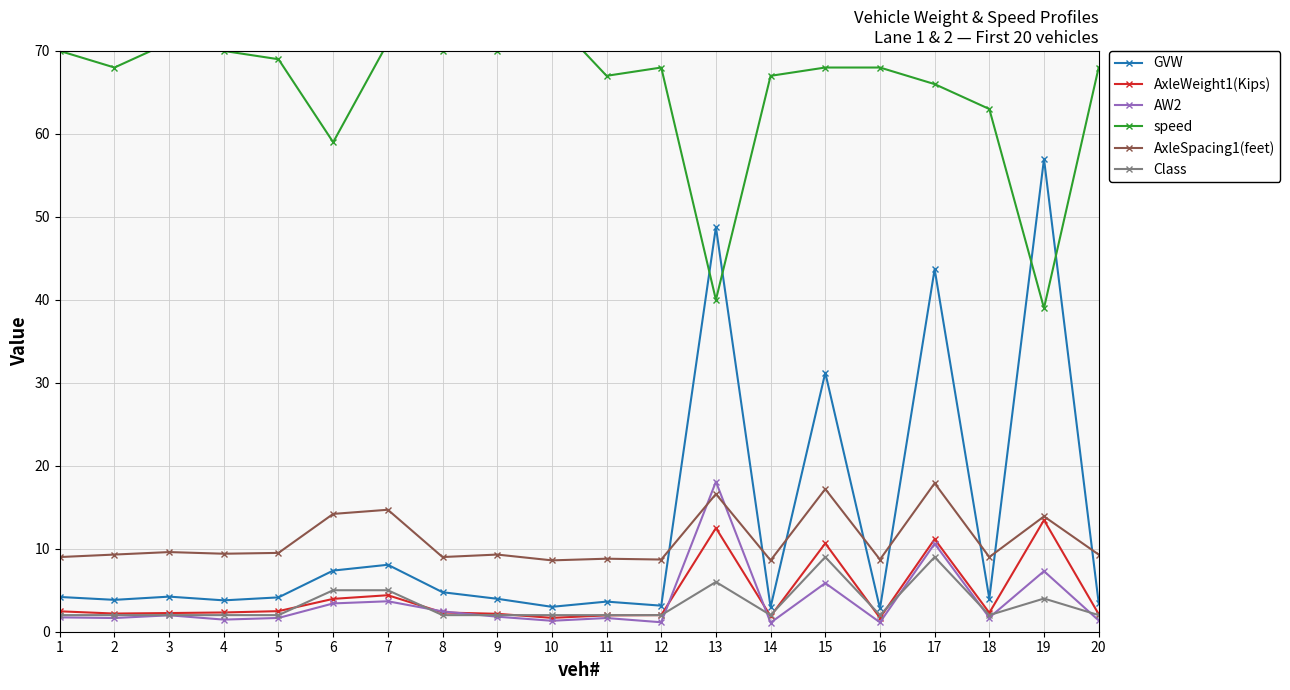

How many lines are shown in the chart?

6